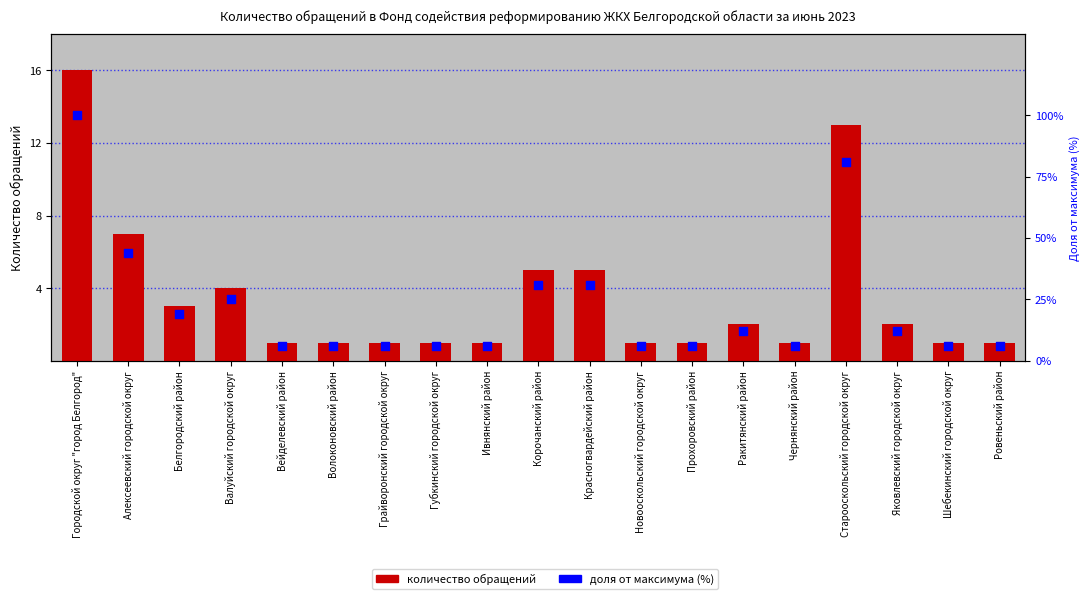

Which series has the largest total across all categories?

Доля от максимума (%)